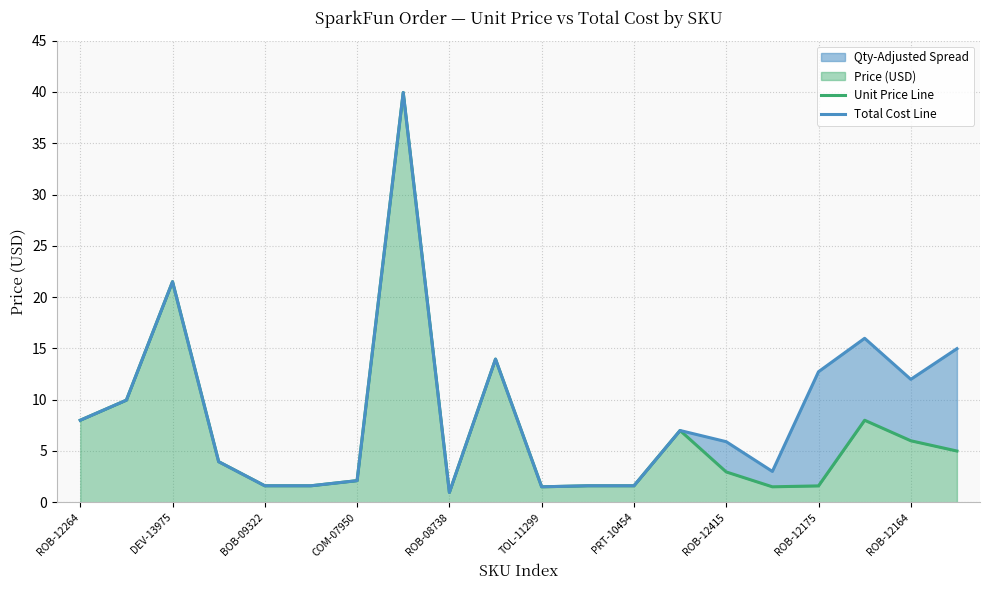

What is the average value of the Total Cost Line series?

9.0